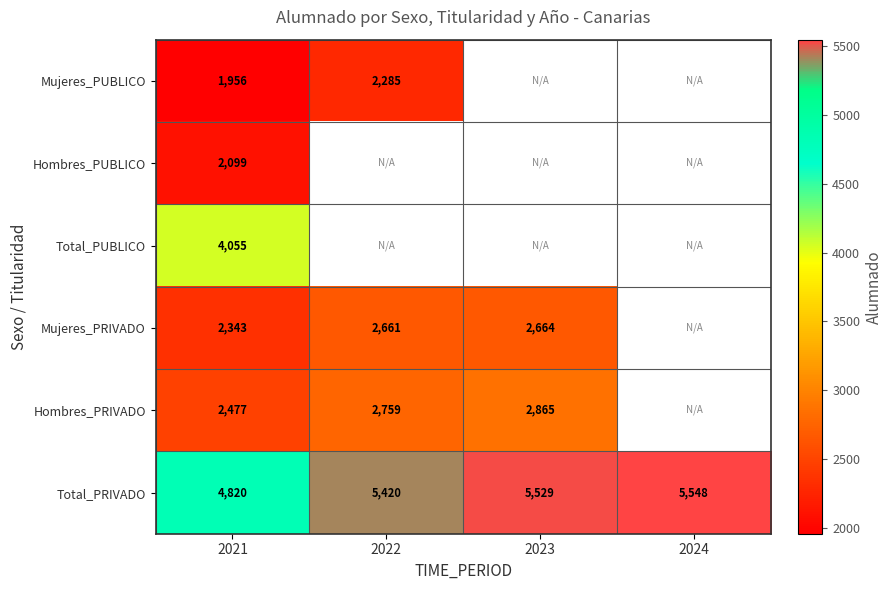

Which has a higher value, 2023 or 2022?

2022